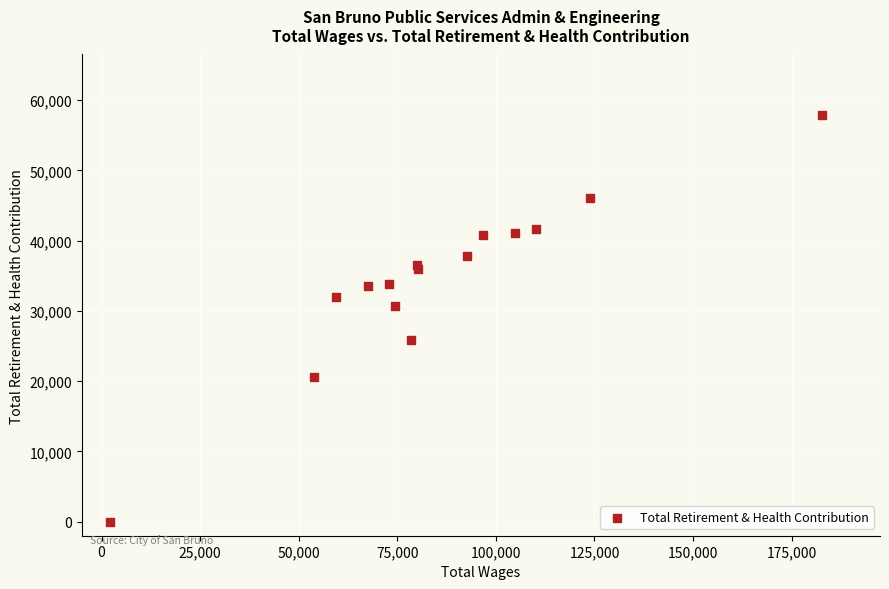

What Y value in the scatter plot is closest to 28920?

30697